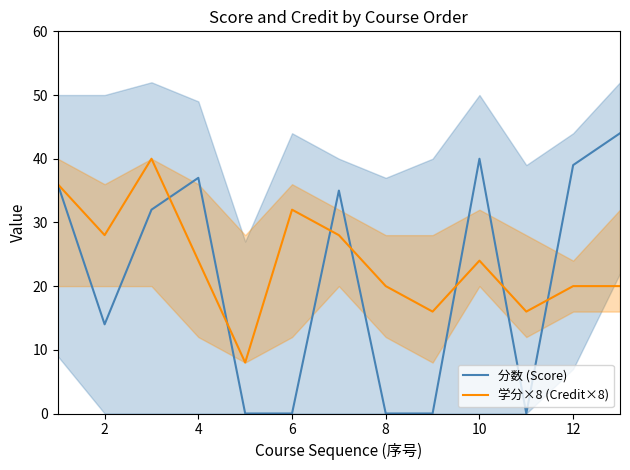

What is the sum of all 学分×8 (Credit×8) values?

312